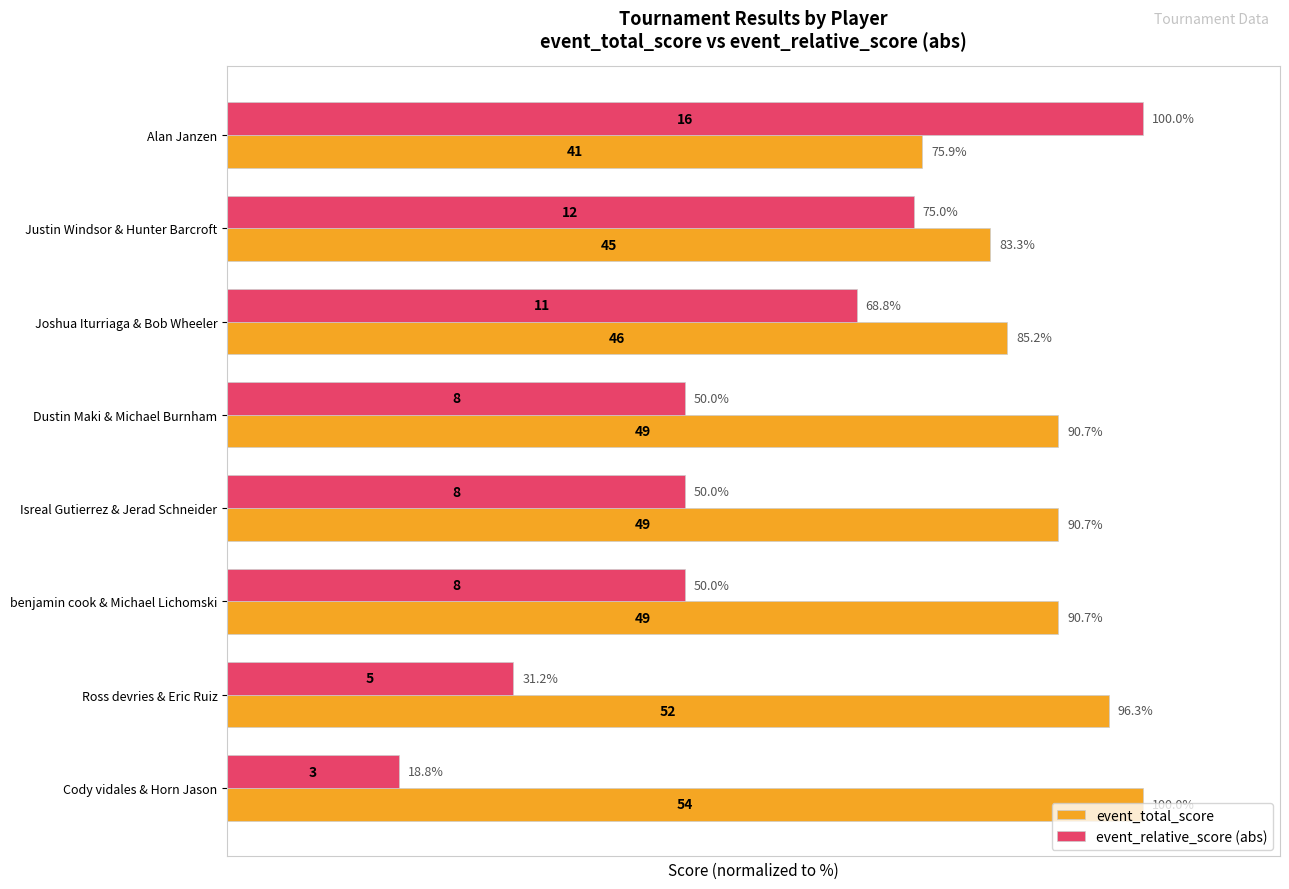

What value does the event_total_score series have at Ross devries & Eric Ruiz?

96.3